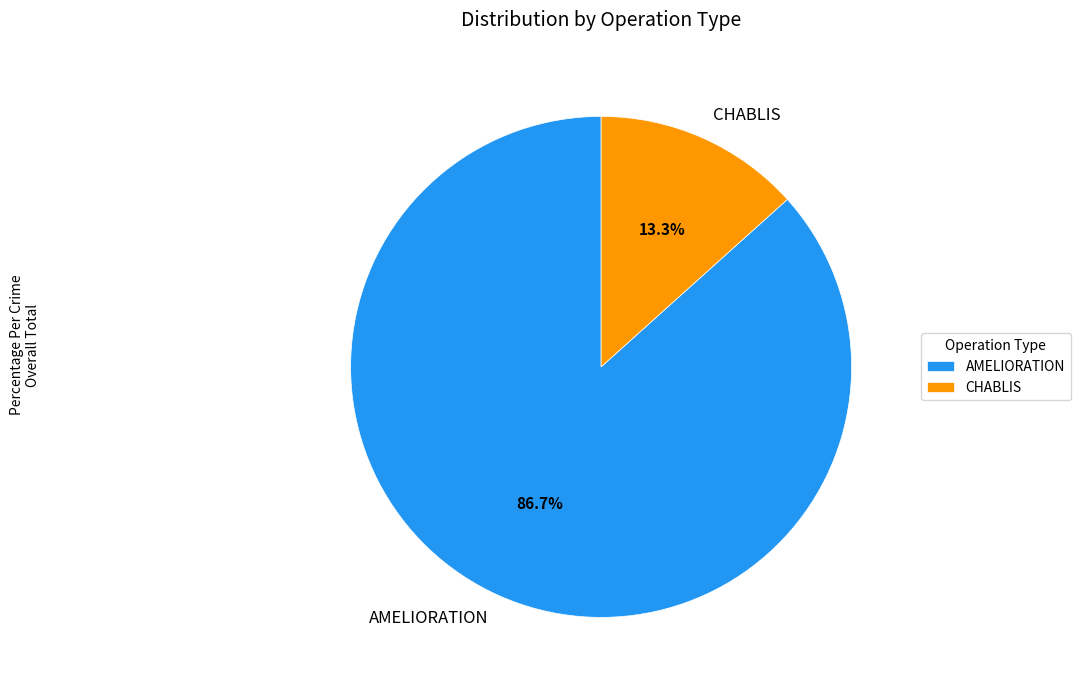

What portion of the pie excludes CHABLIS?

86.7%